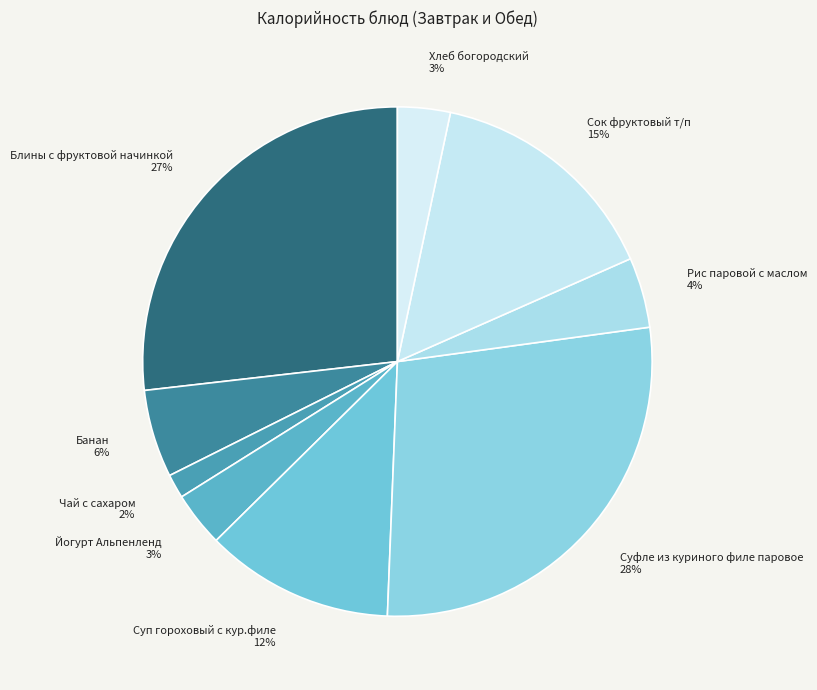

Which has a higher value, Банан or Чай с сахаром?

Банан